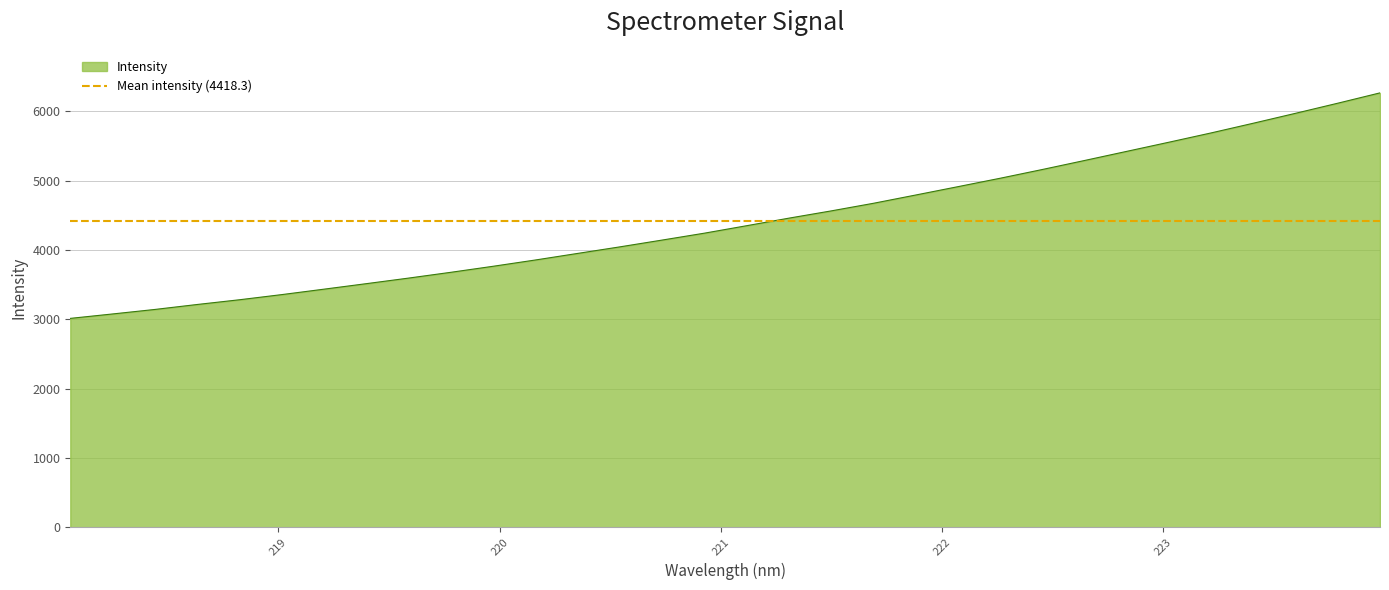

True or false: there are more than 1 points higher than both neighbors.

False